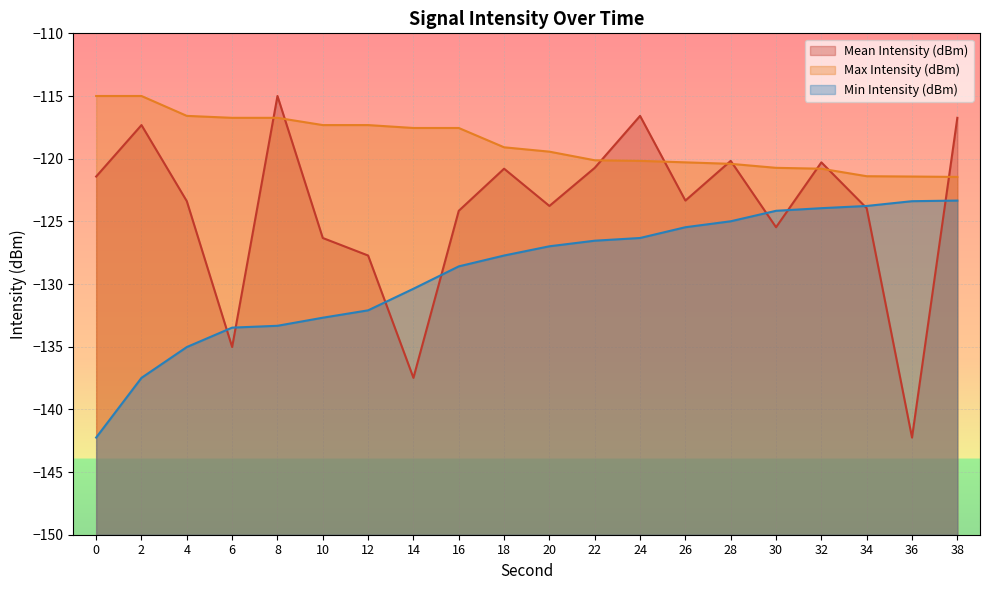

Reading right to left, list all the values displayed in this chart.

Mean Intensity (dBm): -116.7	-142.2	-123.9	-120.3	-125.5	-120.2	-123.3	-116.6	-120.7	-123.8	-120.8	-124.2	-137.5	-127.7	-126.3	-115.0	-135.0	-123.4	-117.3	-121.4
Max Intensity (dBm): -121.5	-121.4	-121.4	-120.8	-120.7	-120.4	-120.3	-120.2	-120.1	-119.4	-119.1	-117.6	-117.6	-117.3	-117.3	-116.7	-116.7	-116.6	-115.0	-115.0
Min Intensity (dBm): -123.3	-123.4	-123.8	-123.9	-124.2	-125.0	-125.5	-126.3	-126.5	-127.0	-127.7	-128.6	-130.4	-132.1	-132.7	-133.3	-133.5	-135.0	-137.5	-142.2